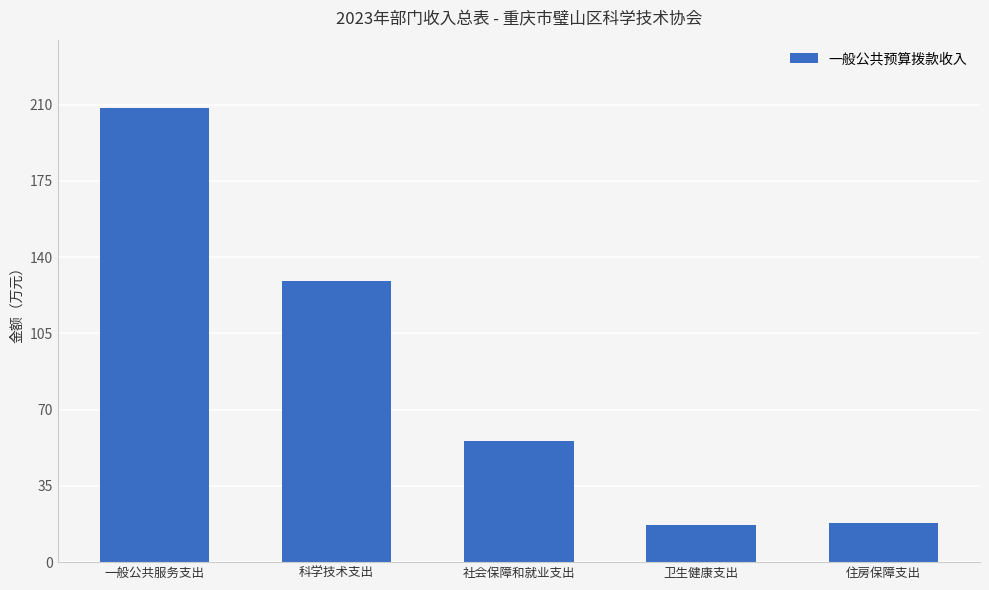

How many bars are there in total?

5